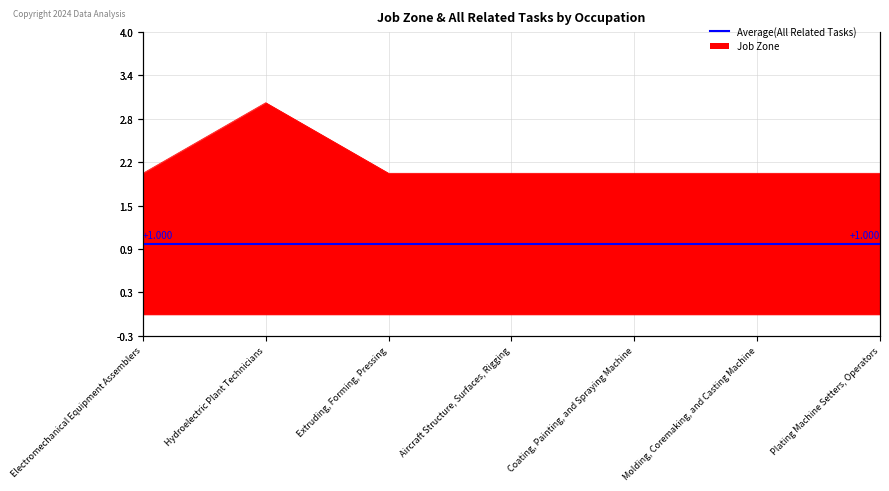

List the labels in order of value, smallest first.

Electromechanical Equipment Assemblers, Extruding, Forming, Pressing, Aircraft Structure, Surfaces, Rigging, Coating, Painting, and Spraying Machine, Molding, Coremaking, and Casting Machine, Plating Machine Setters, Operators, Hydroelectric Plant Technicians